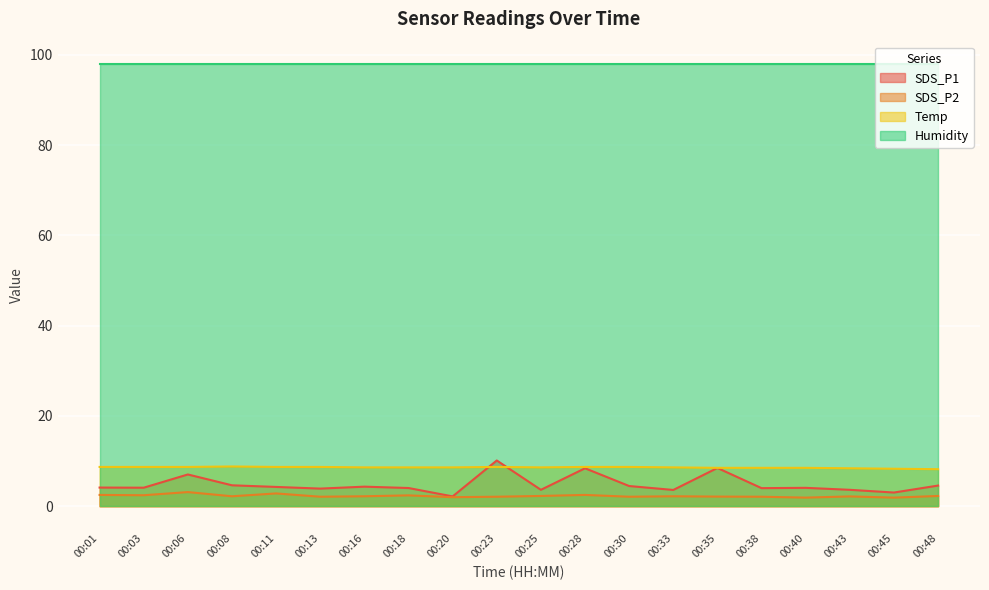

What is the difference between the SDS_P1 values at 00:11 and 00:01?

0.1